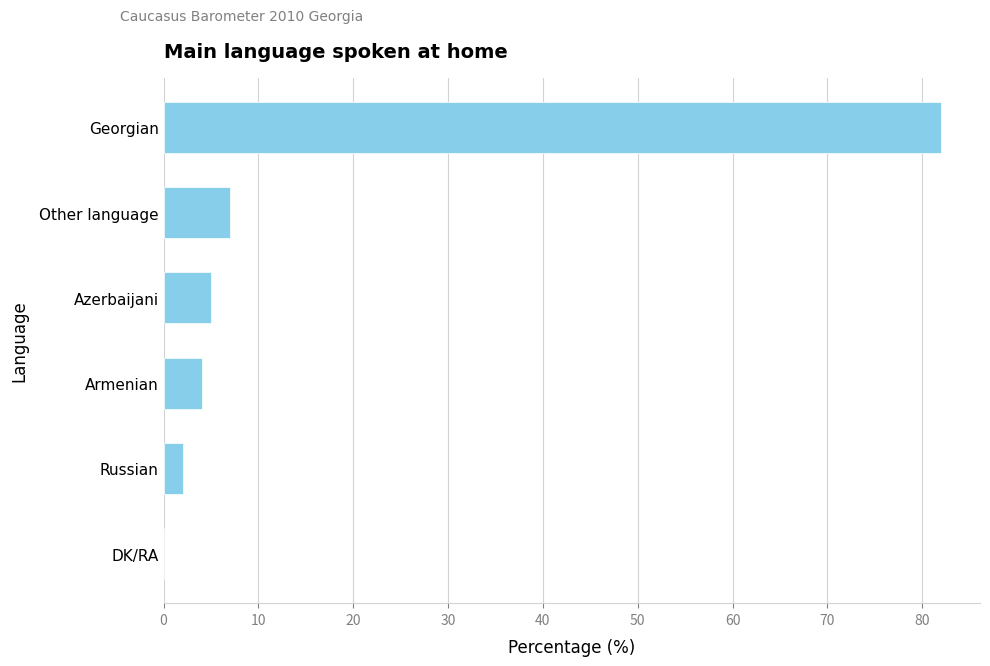

Which has a higher value, DK/RA or Azerbaijani?

Azerbaijani